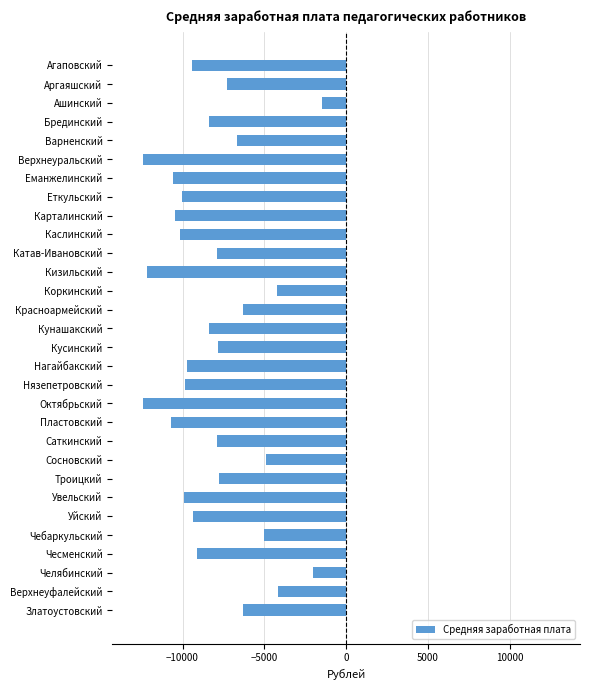

What is the sum of the values at Златоустовский and Нязепетровский?

-16195.7